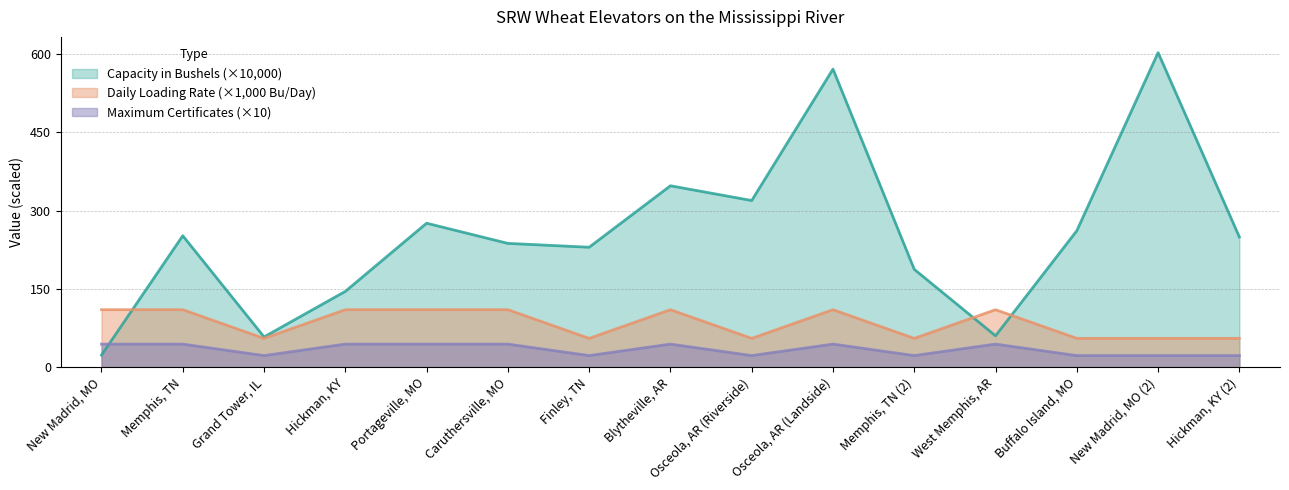

Which category has the lowest value across all series?

Grand Tower, IL